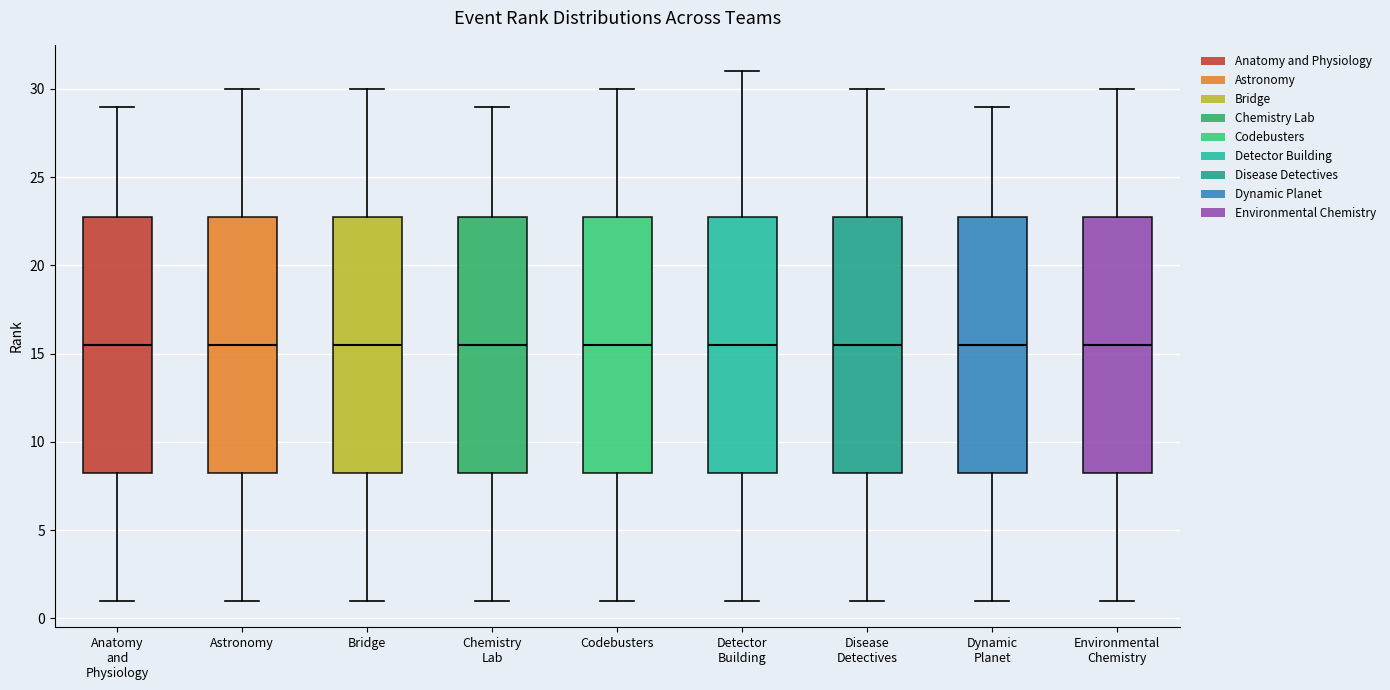

Reading left to right, transcribe this box plot: for each box, give where its median line is, the range the box spans, and where its two whiskers end, as read against the y-axis. The values are not printed on the chart, so give them approximately, as read against the axis.

Anatomy and Physiology: median 15.5, box 8.5 to 23.0, whiskers 1.0 to 29.0
Astronomy: median 15.5, box 8.5 to 23.0, whiskers 1.0 to 30.0
Bridge: median 15.5, box 8.5 to 23.0, whiskers 1.0 to 30.0
Chemistry Lab: median 15.5, box 8.5 to 23.0, whiskers 1.0 to 29.0
Codebusters: median 15.5, box 8.5 to 23.0, whiskers 1.0 to 30.0
Detector Building: median 15.5, box 8.5 to 23.0, whiskers 1.0 to 31.0
Disease Detectives: median 15.5, box 8.5 to 23.0, whiskers 1.0 to 30.0
Dynamic Planet: median 15.5, box 8.5 to 23.0, whiskers 1.0 to 29.0
Environmental Chemistry: median 15.5, box 8.5 to 23.0, whiskers 1.0 to 30.0